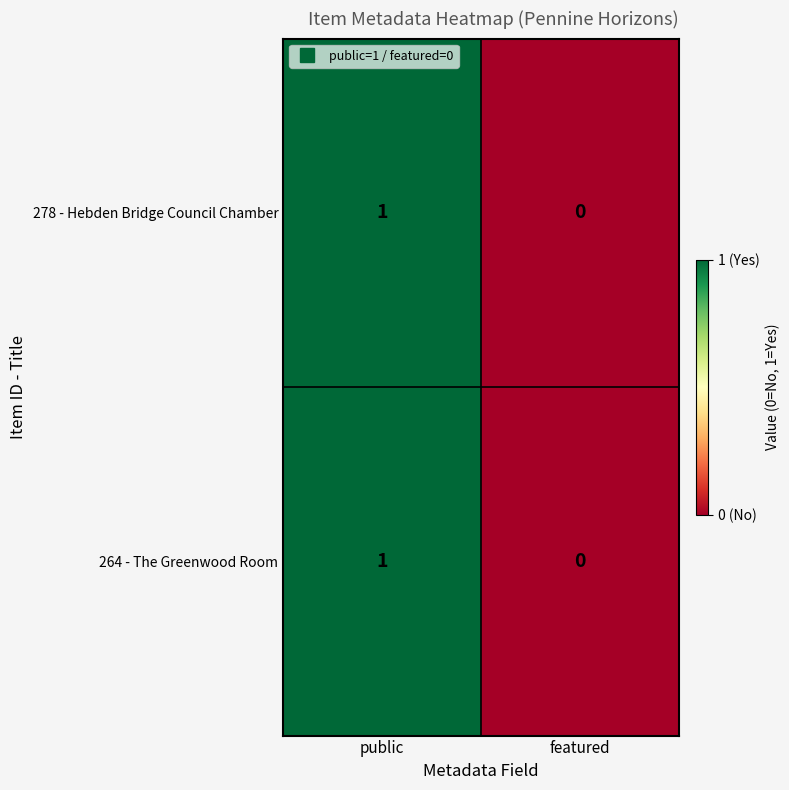

The 278 - Hebden Bridge Council Chamber series shows 1 at public. True or false?

True